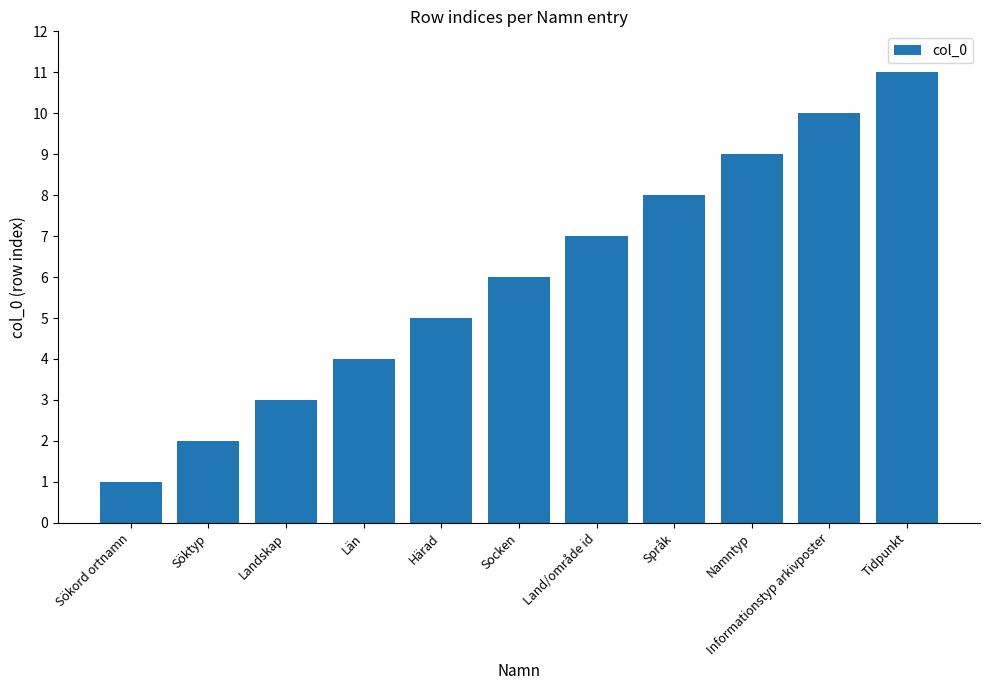

The value at Socken is 6. True or false?

True